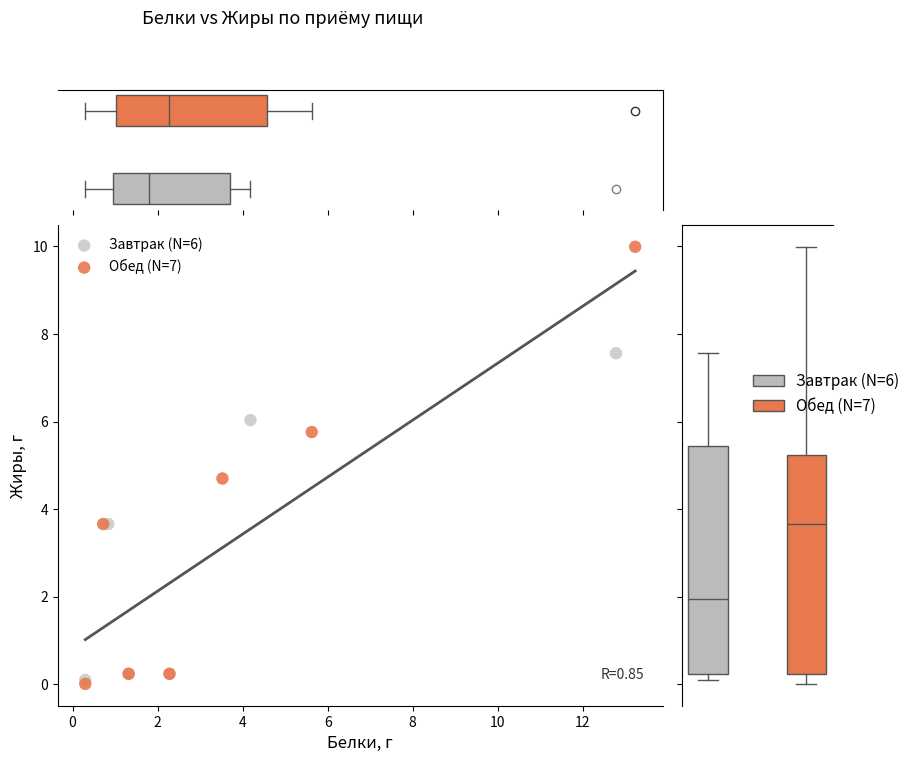

Which series has the largest Y range (max minus min)?

Обед (N=7)